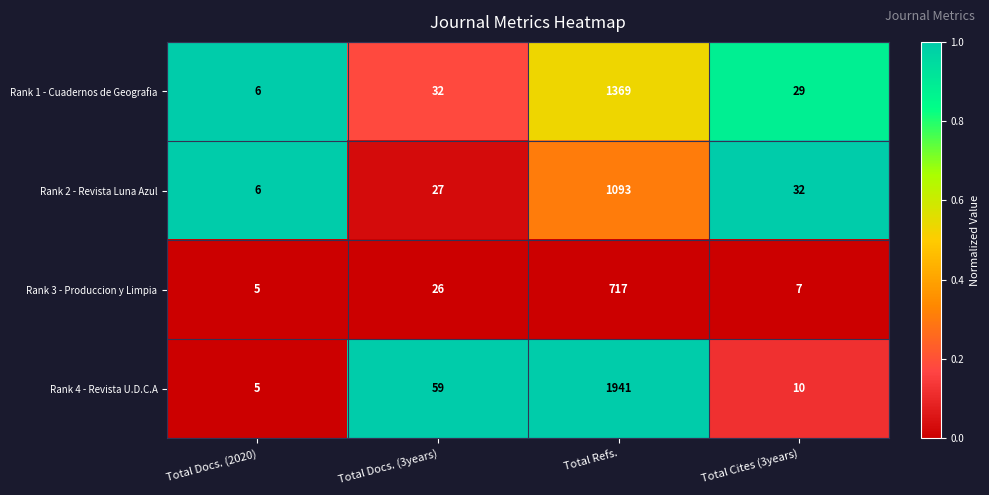

Reading left to right, what are all the values shown in this chart?

Rank 1 - Cuadernos de Geografia: 6	32	1369	29
Rank 2 - Revista Luna Azul: 6	27	1093	32
Rank 3 - Produccion y Limpia: 5	26	717	7
Rank 4 - Revista U.D.C.A: 5	59	1941	10